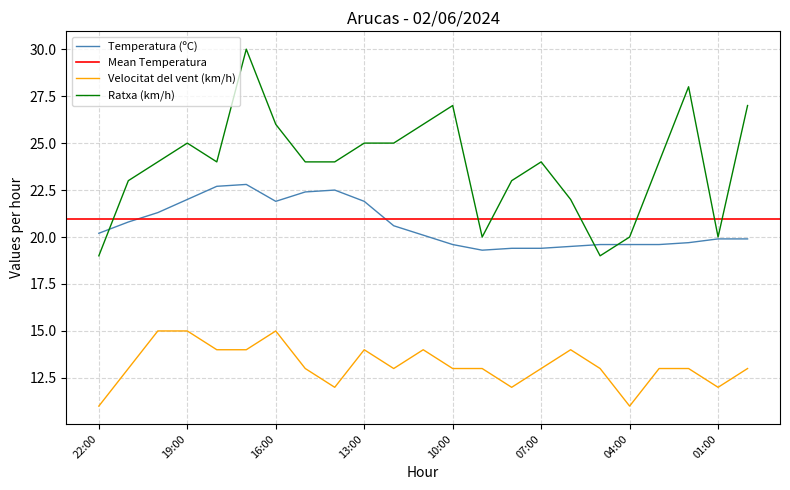

At which label does Ratxa (km/h) reach its peak?

17:00